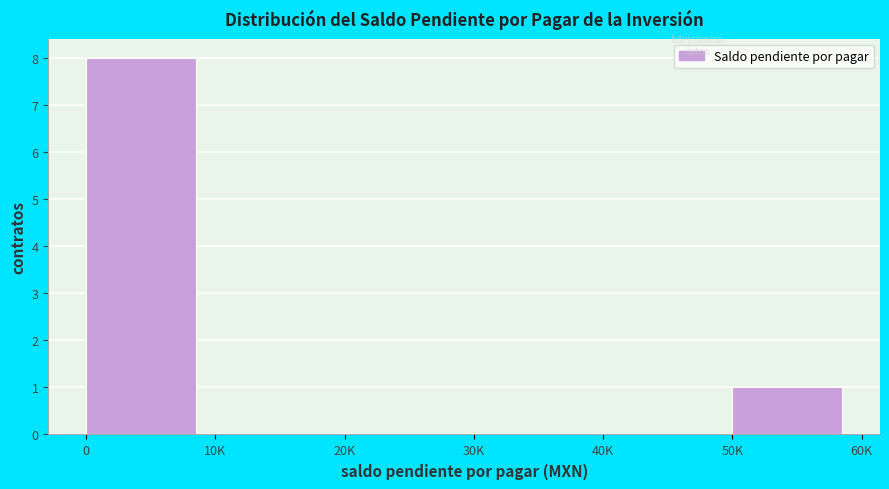

Reading left to right, what are all the values shown in this chart?

0=8	10K=0	20K=0	30K=0	40K=0	50K=1